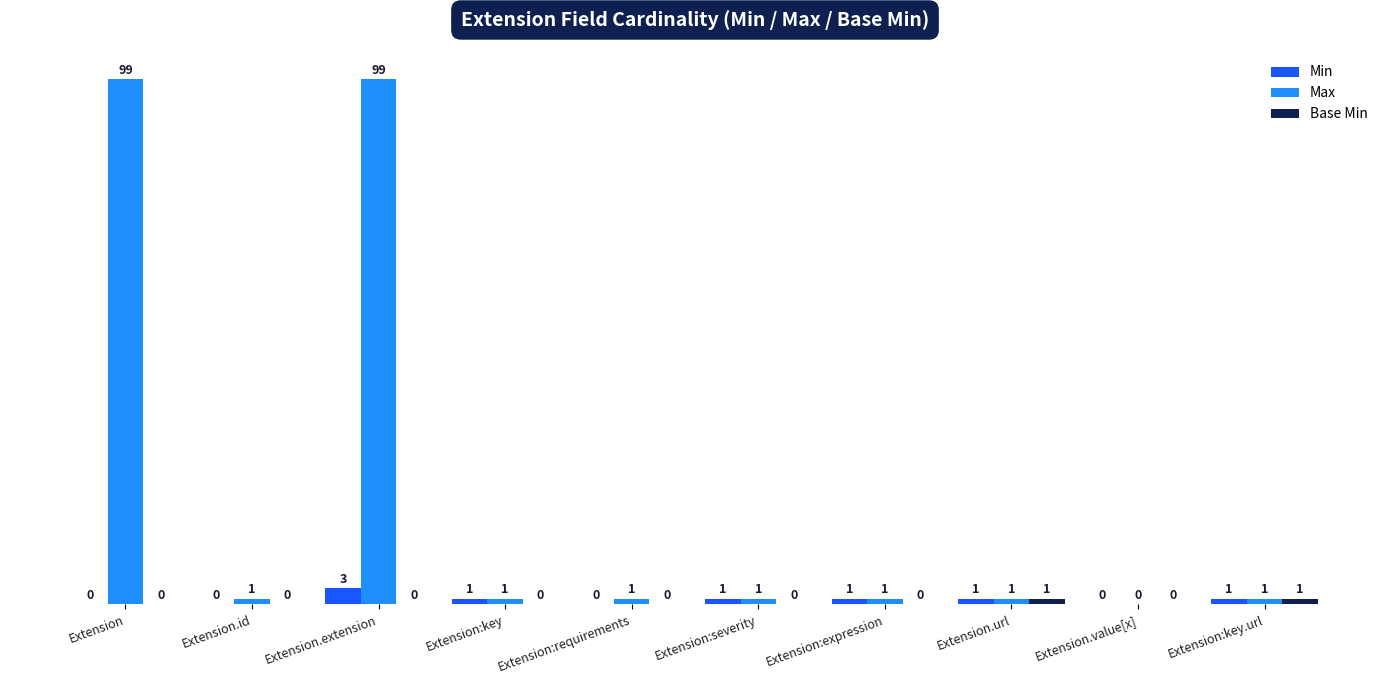

The value of Min at Extension:expression is 1. True or false?

True